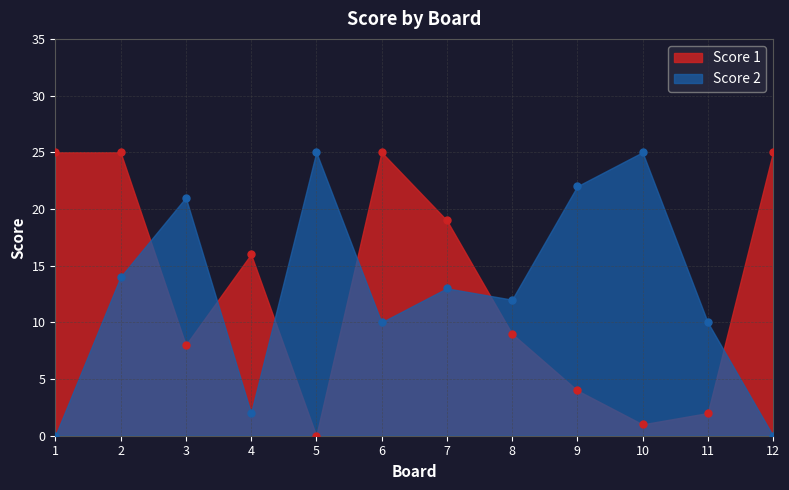

True or false: Score 2 has a value of 22 at 9.

True